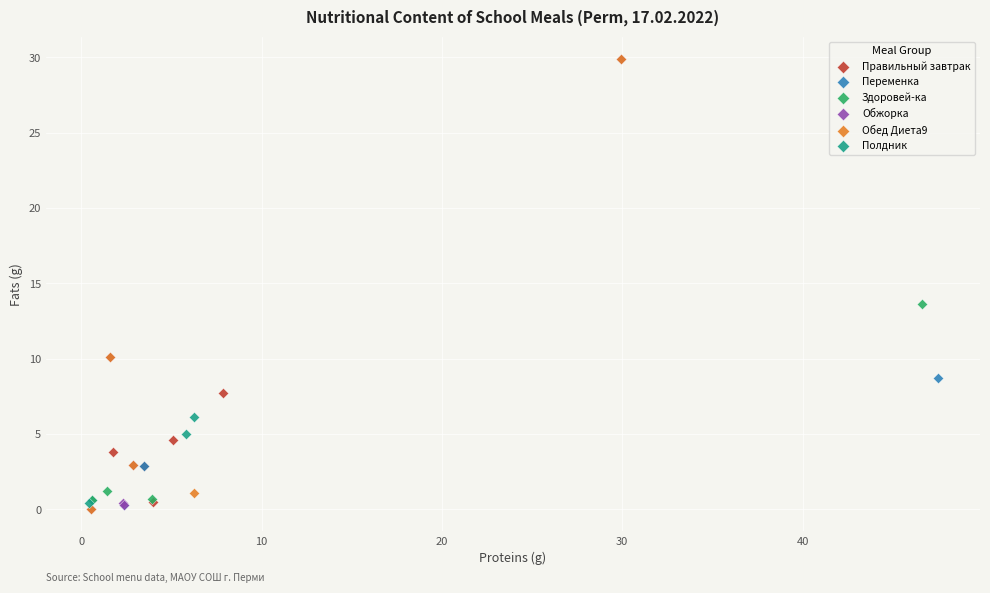

What are all the series names shown in the legend?

Правильный завтрак, Переменка, Здоровей-ка, Обжорка, Обед Диета9, Полдник